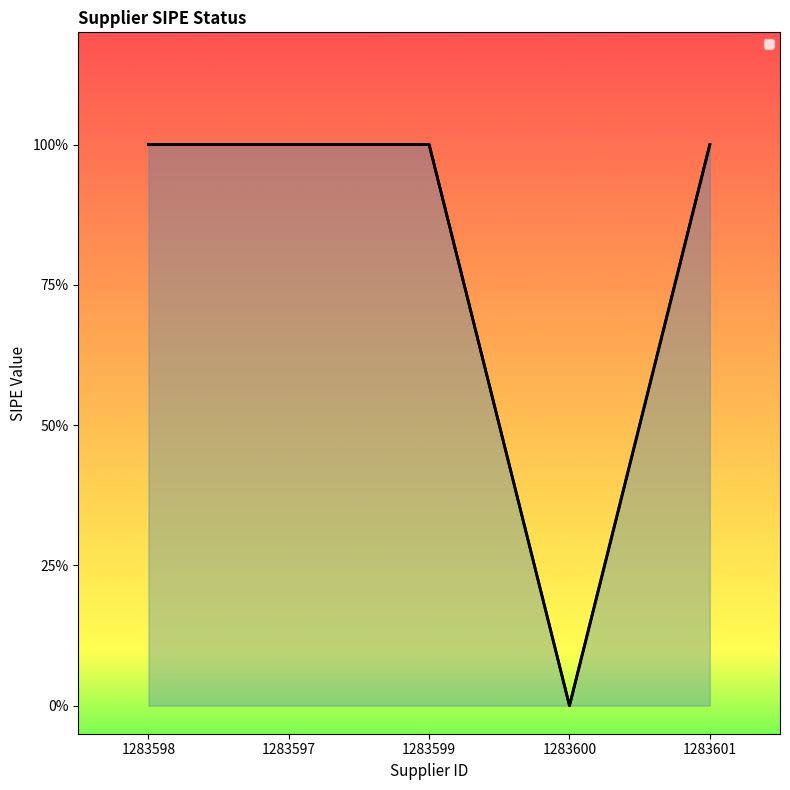

Between 1283598 and 1283600, which is larger?

1283598